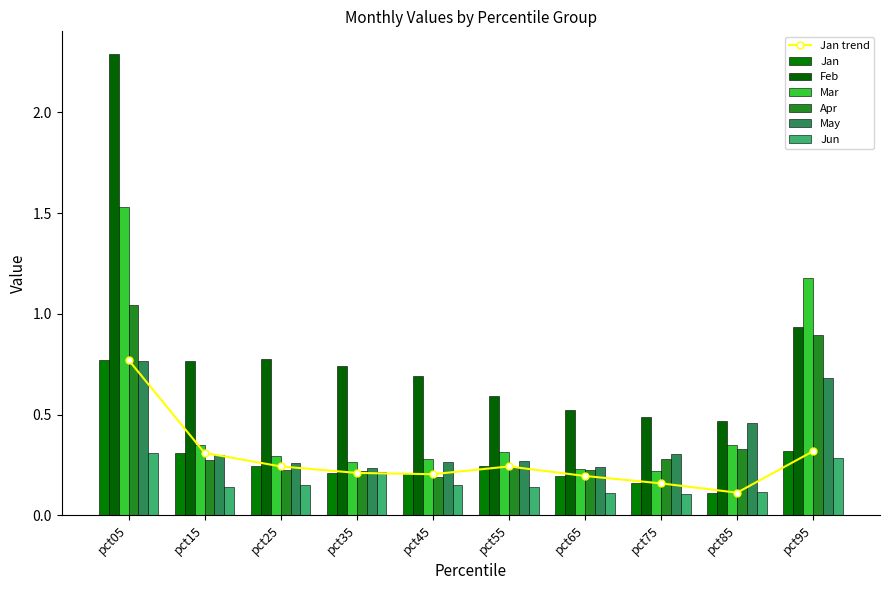

How many categories are shown in the chart?

10